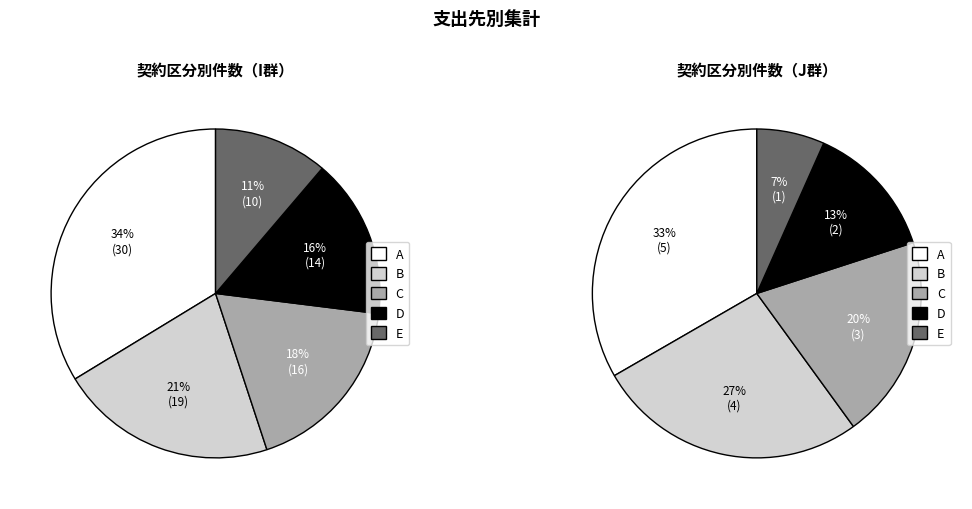

Is I-3 the majority of the pie?

No